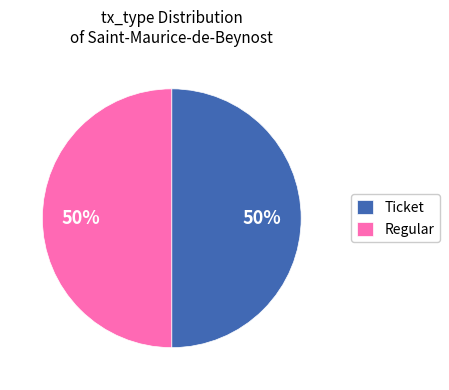

To the nearest percent, what percentage of the pie is Regular?

50%